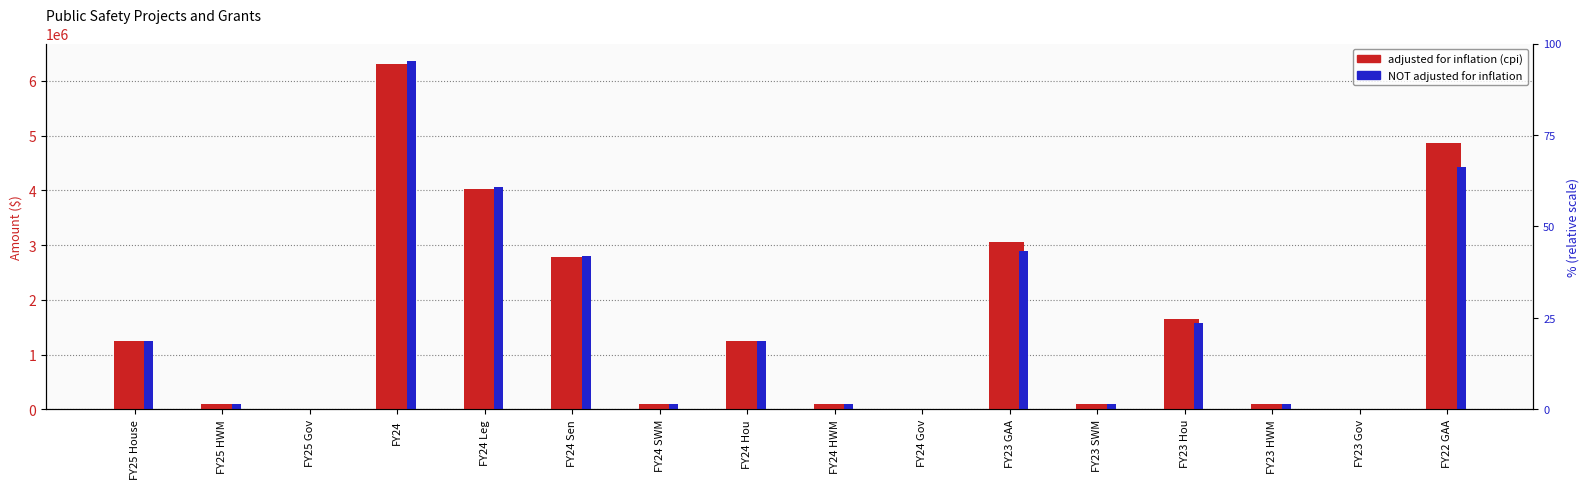

Which has a higher value, FY24 Gov or FY24 SWM?

FY24 SWM